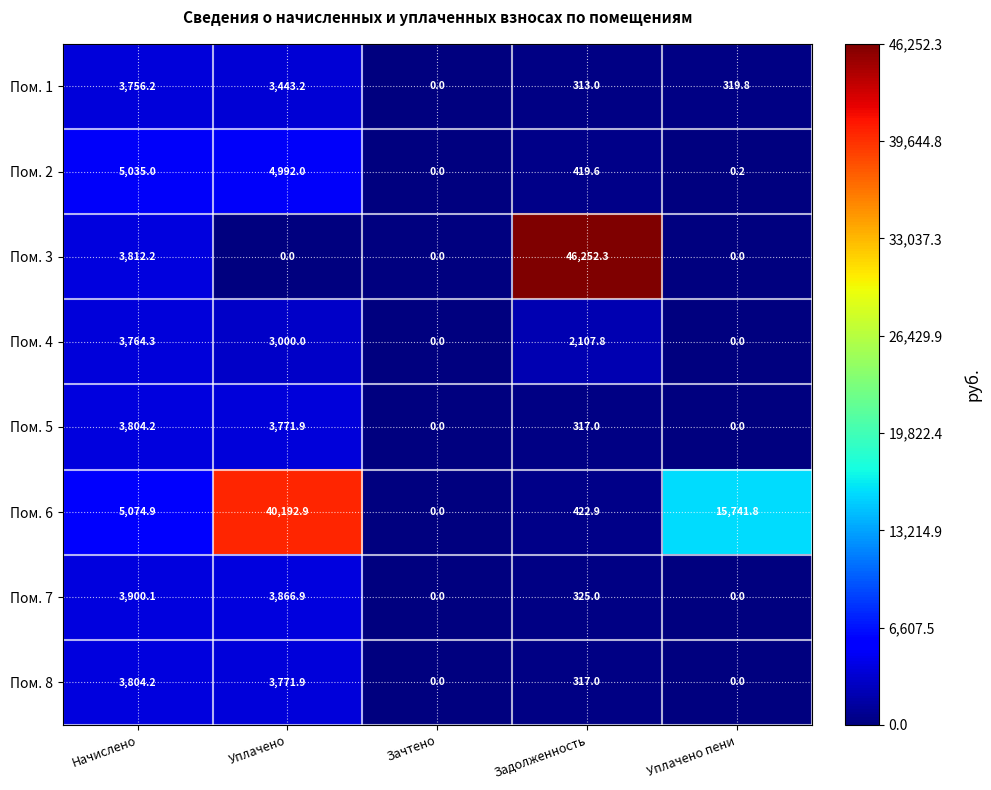

Which series has the largest range (max minus min)?

Пом. 3